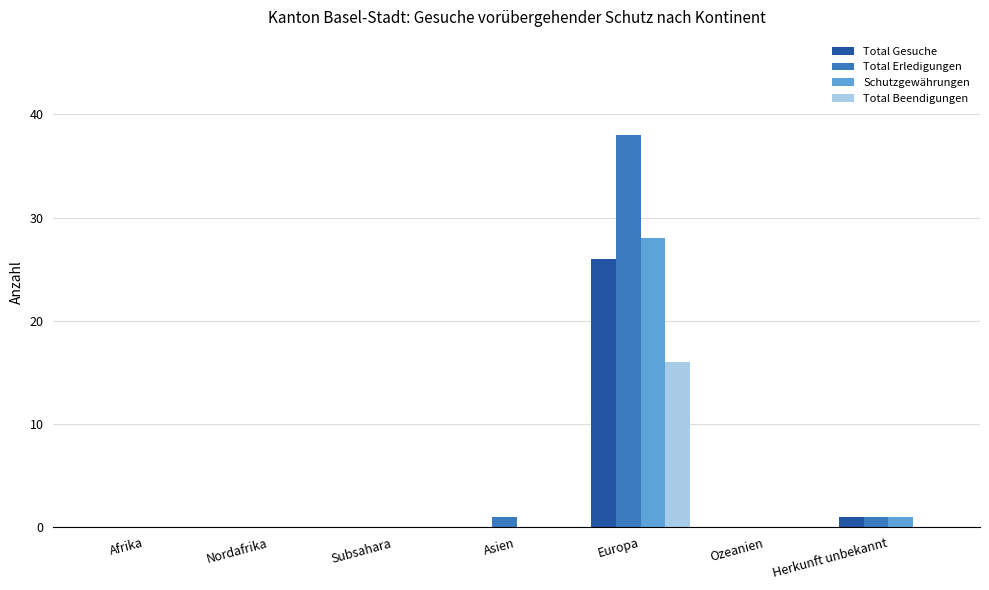

How many distinct data groups are displayed?

4